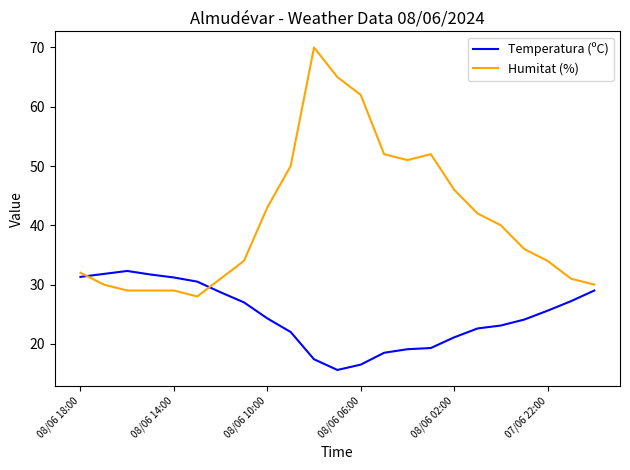

How many series are shown in this chart?

2